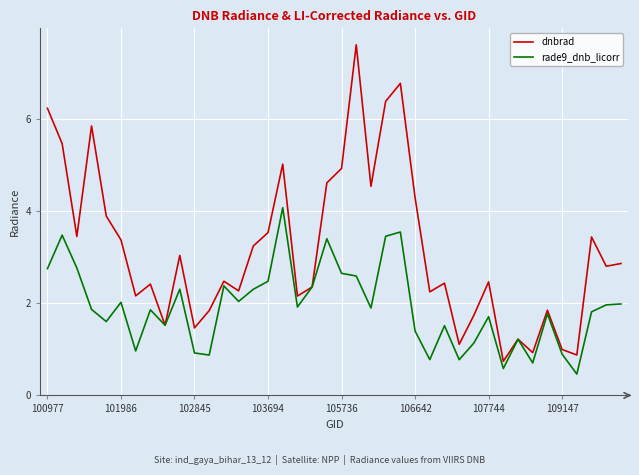

Which series has the largest total across all categories?

dnbrad